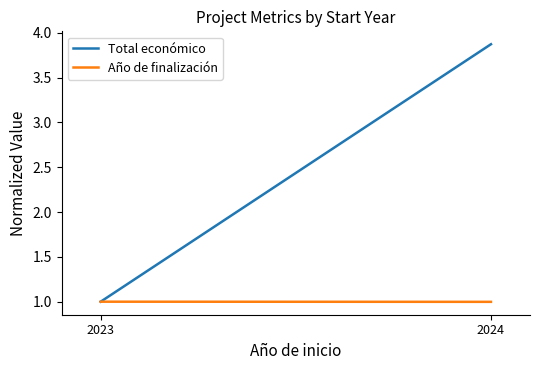

Rank the series at 2024 from lowest to highest value.

Año de finalización, Total económico